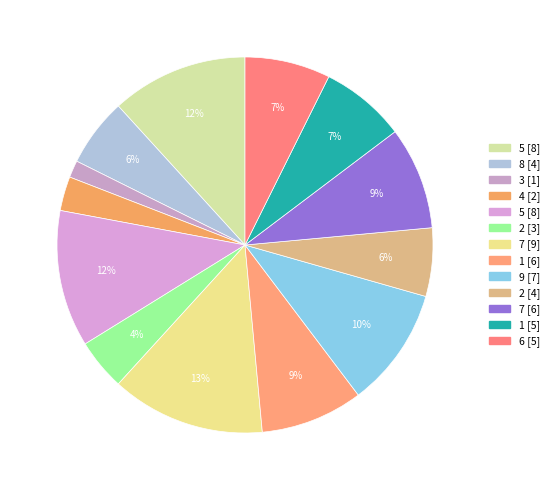

How many segments does this pie chart have?

13